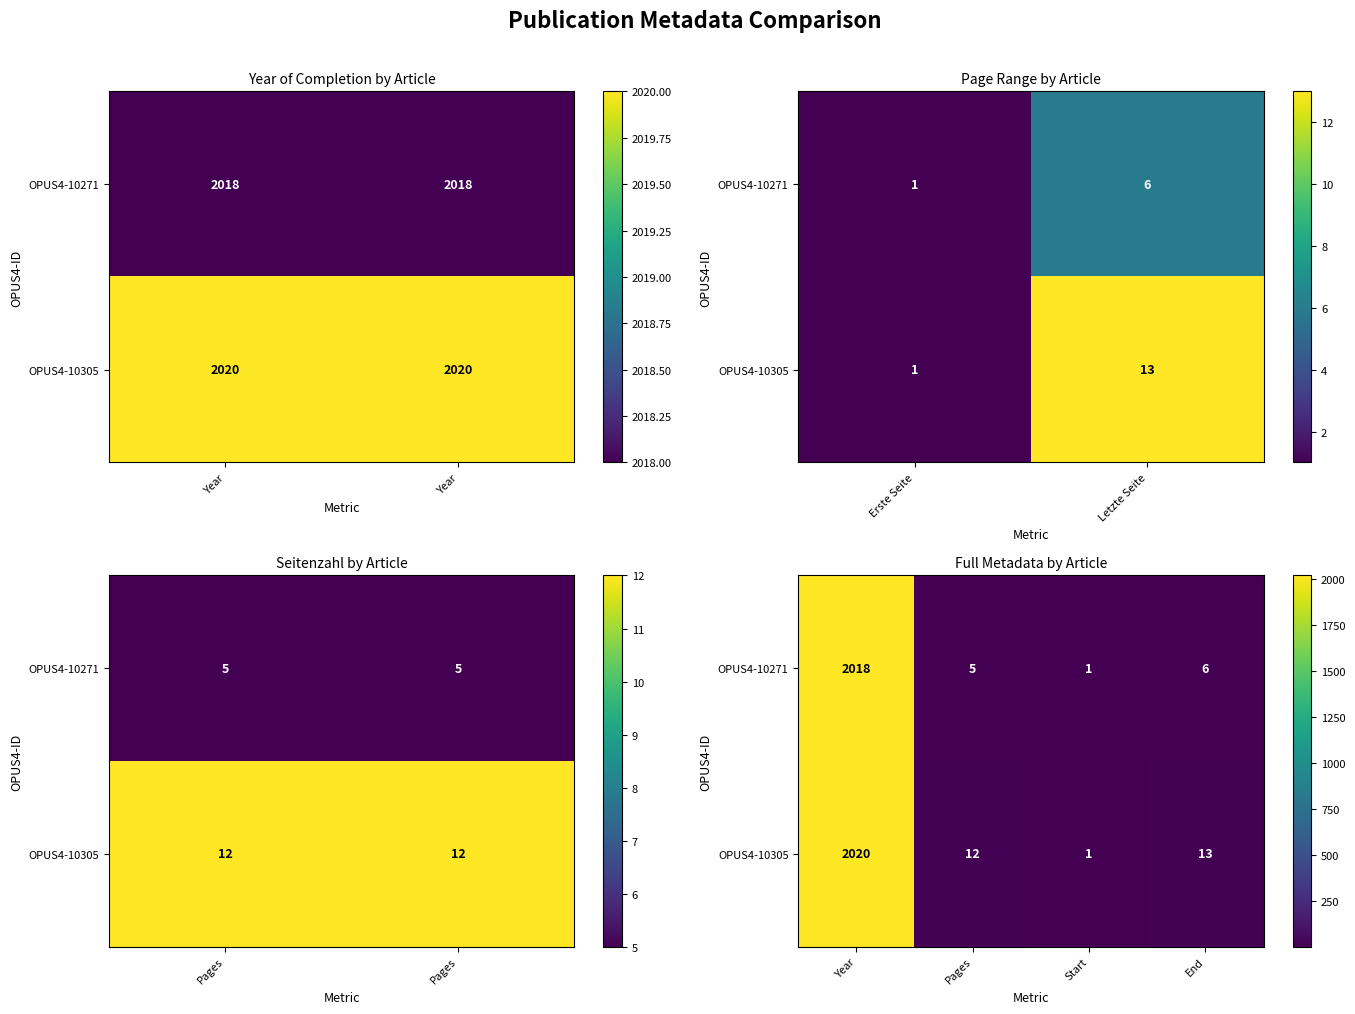

Is it true that OPUS4-10305 equals 18 at Pages?

False